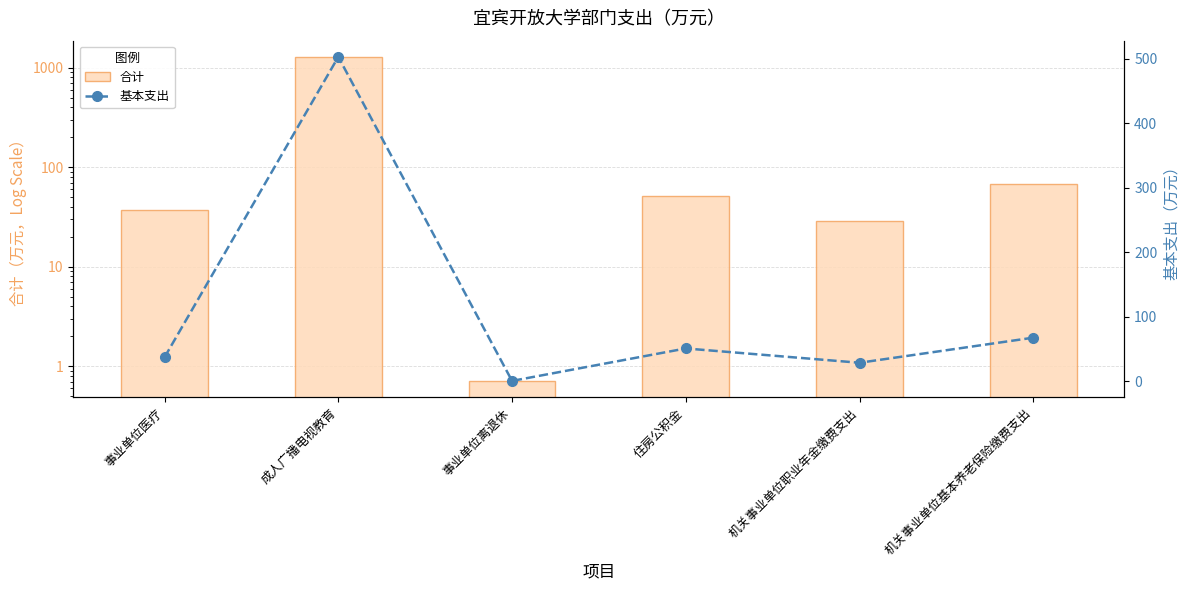

At how many categories does at least one series exceed 1256?

1